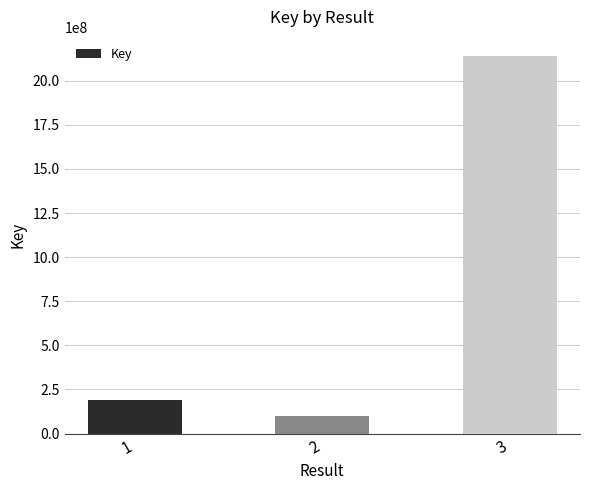

True or false: the data shows 1373741364 at 3.

False